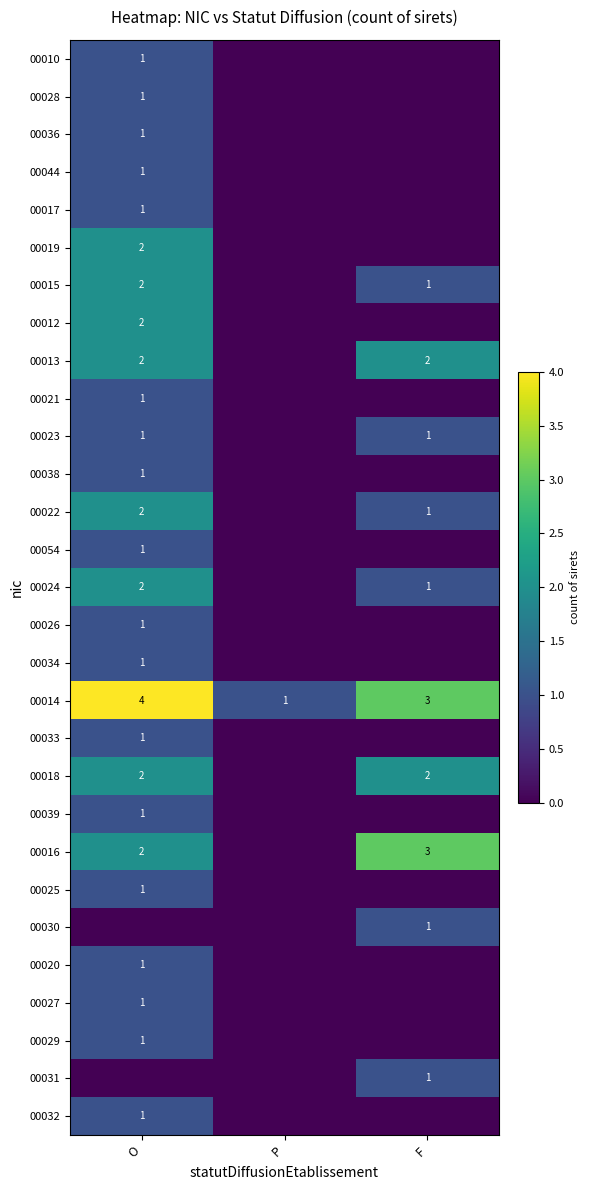

The value of 00023 at F is 2. True or false?

False